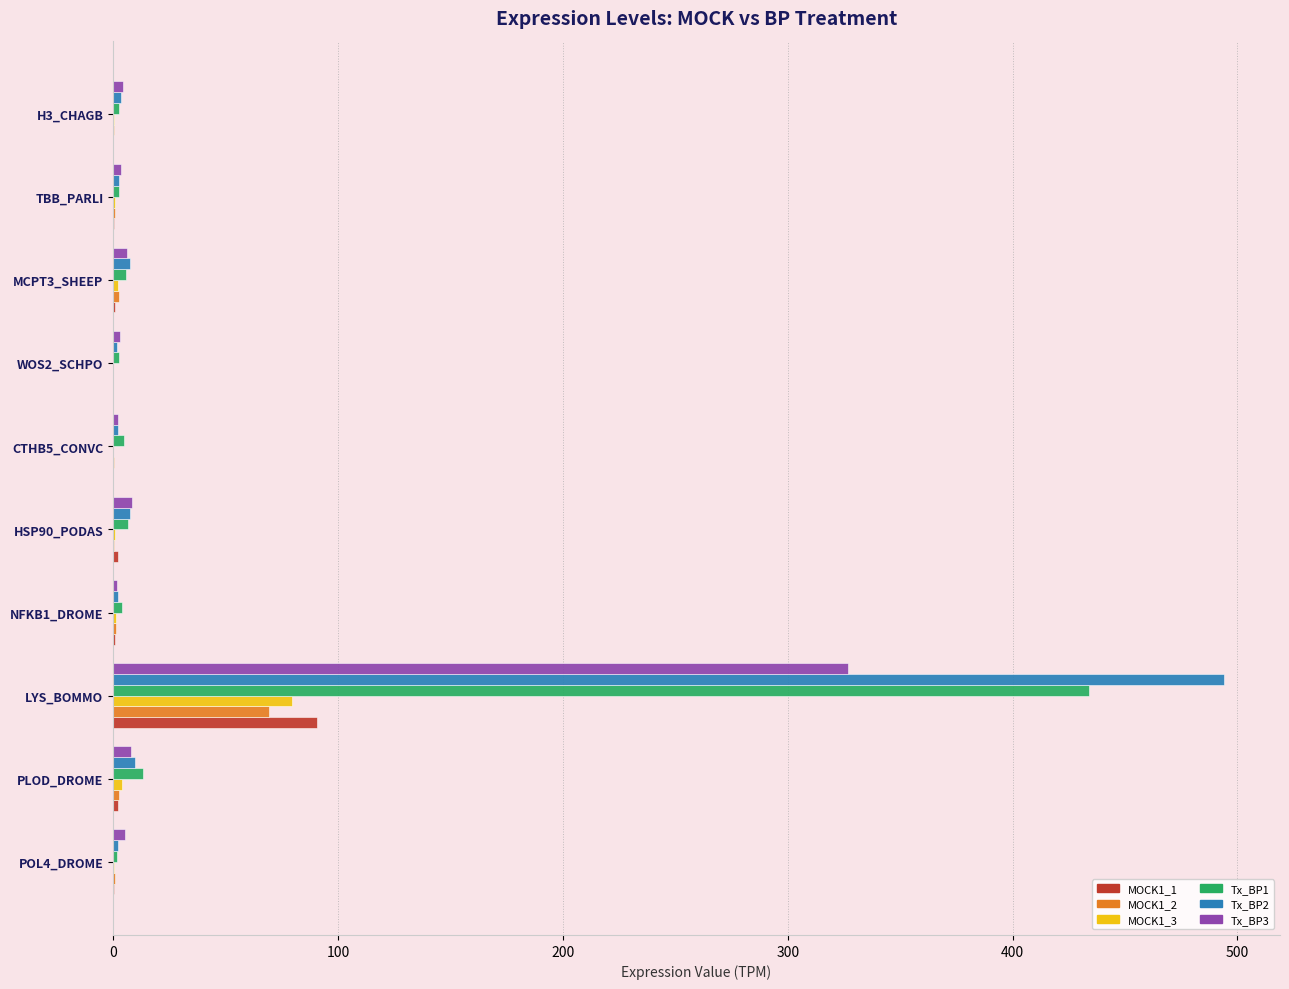

Which category has the highest value across all series?

LYS_BOMMO